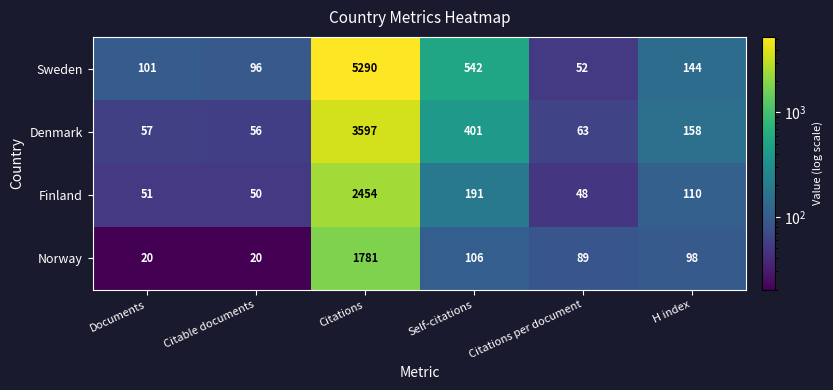

Is it true that Finland equals 51 at Documents?

True